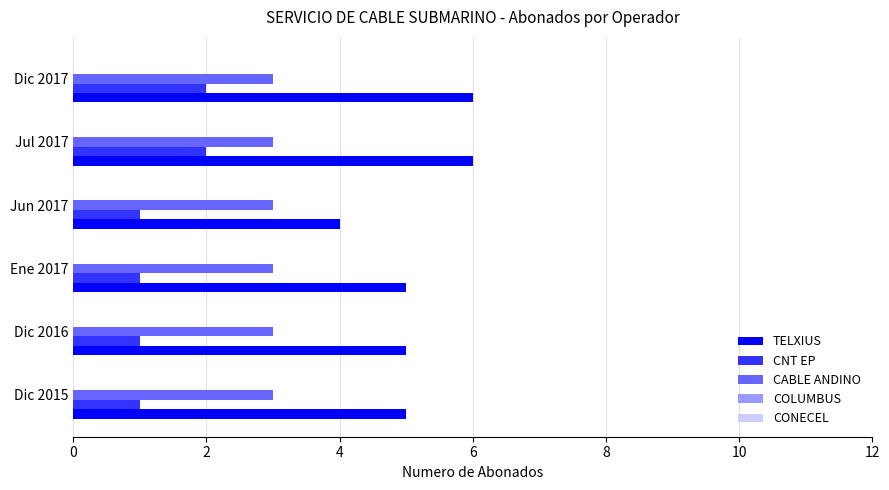

The TELXIUS series shows 5 at Ene 2017. True or false?

True